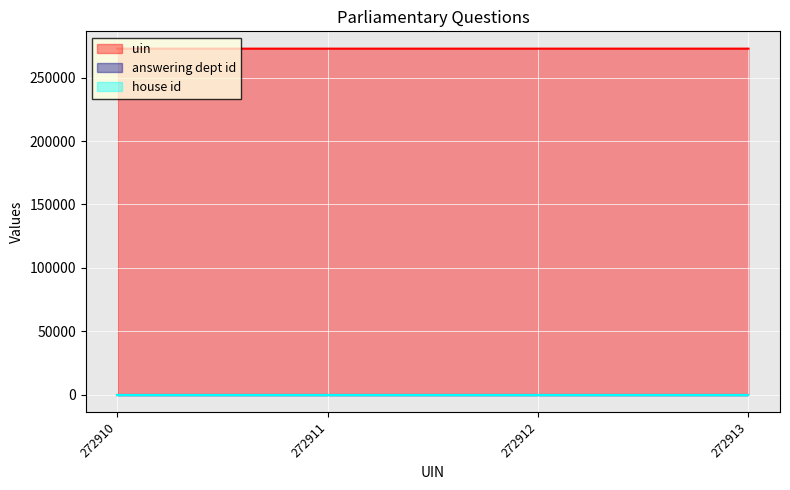

What is the value of the uin point at the 2nd from the left?

272910